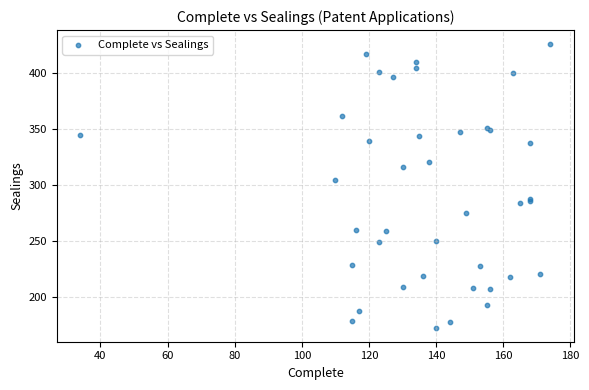

What Y value in the scatter plot is closest to 299?

305